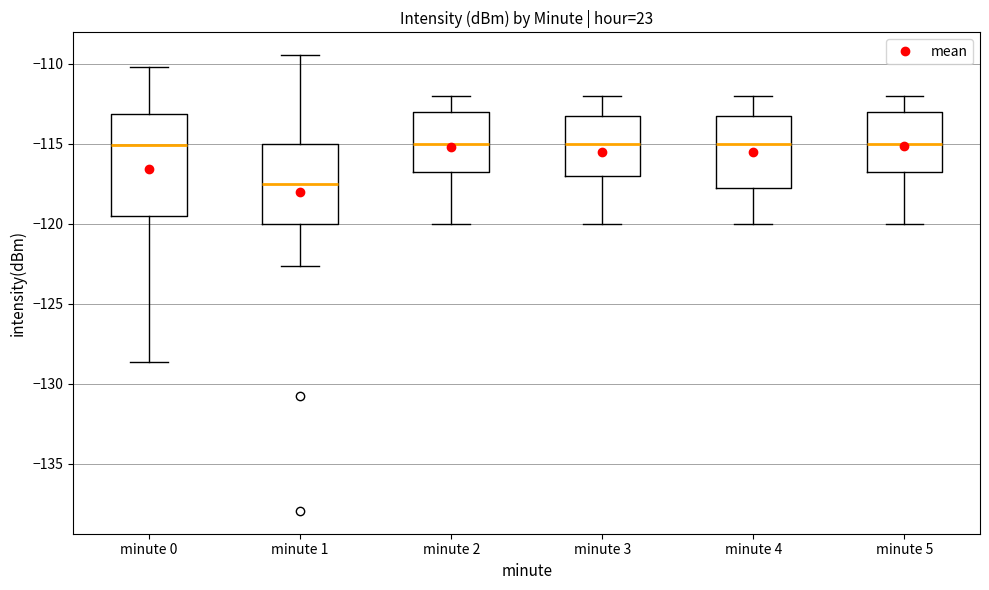

Where is the upper edge of the box for minute 0 on the y-axis? The values are not printed on the chart, so give them approximately, as read against the axis.

-113.0